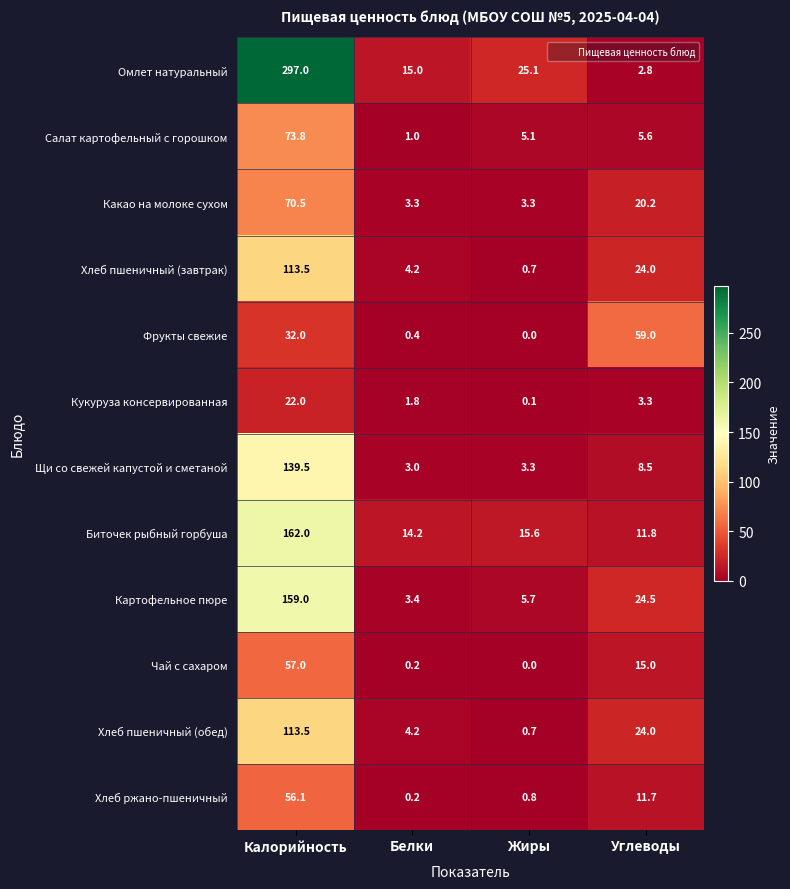

Count the number of data series in this chart.

12